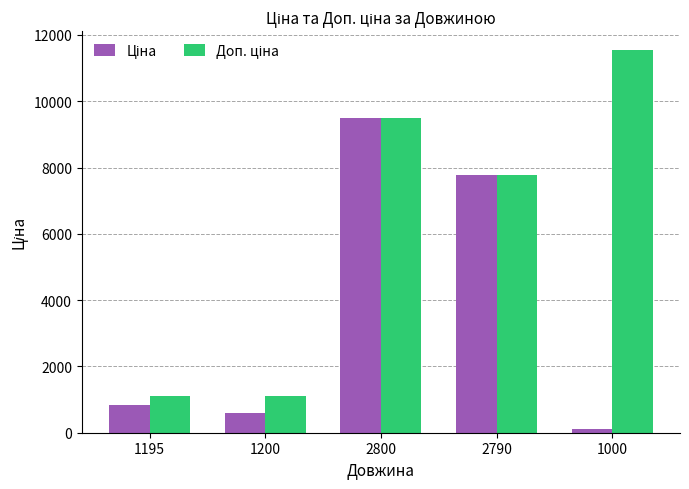

Which label corresponds to the smallest value in the chart?

1000